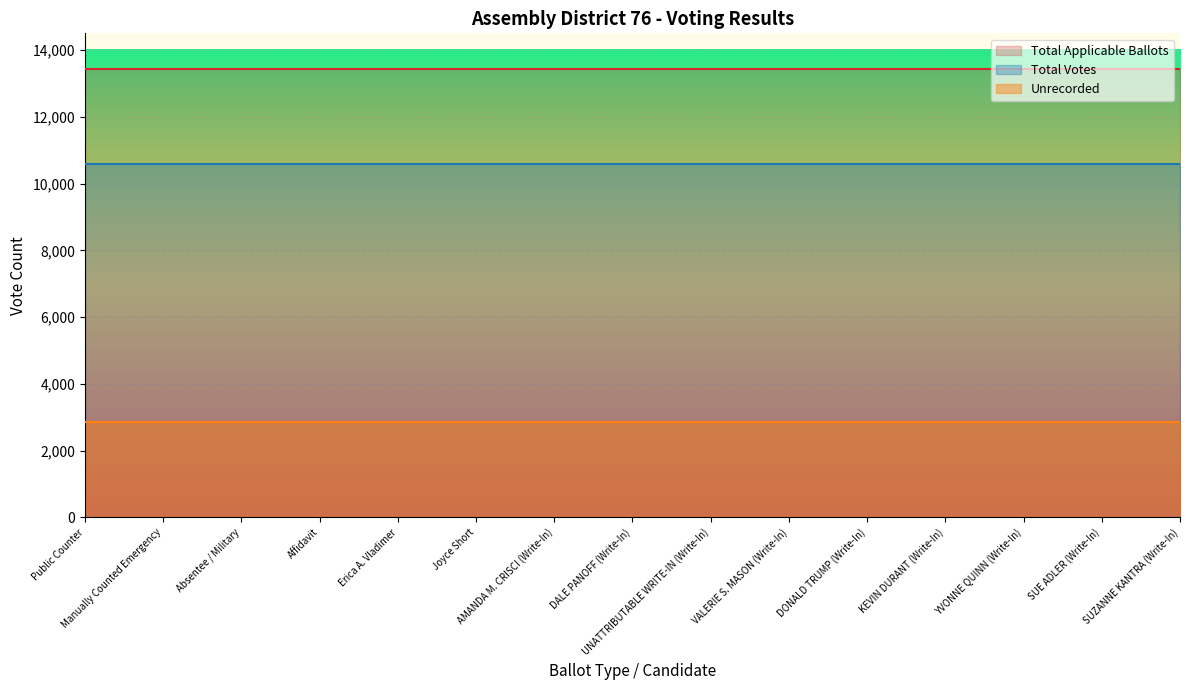

List the series in order of their peak value, highest first.

Total Applicable Ballots, Total Votes, Unrecorded